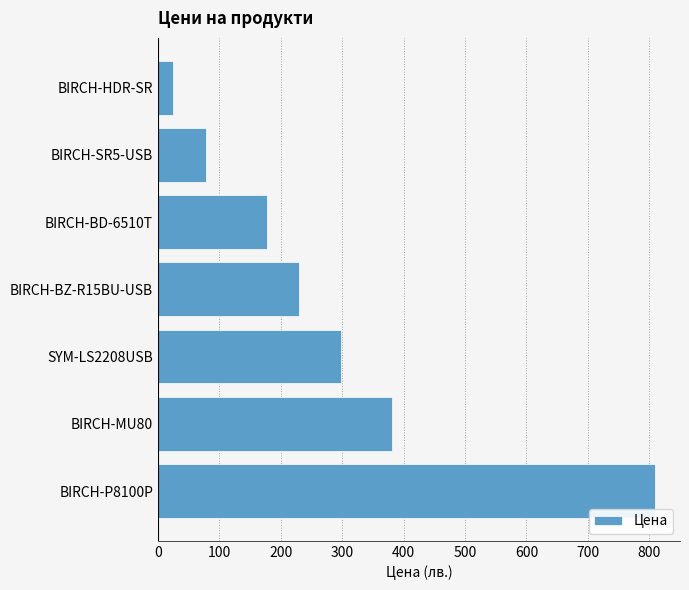

Reading top to bottom, what are all the values shown in this chart?

24.0	78.5	176.8	229.3	298.8	381.5	809.6